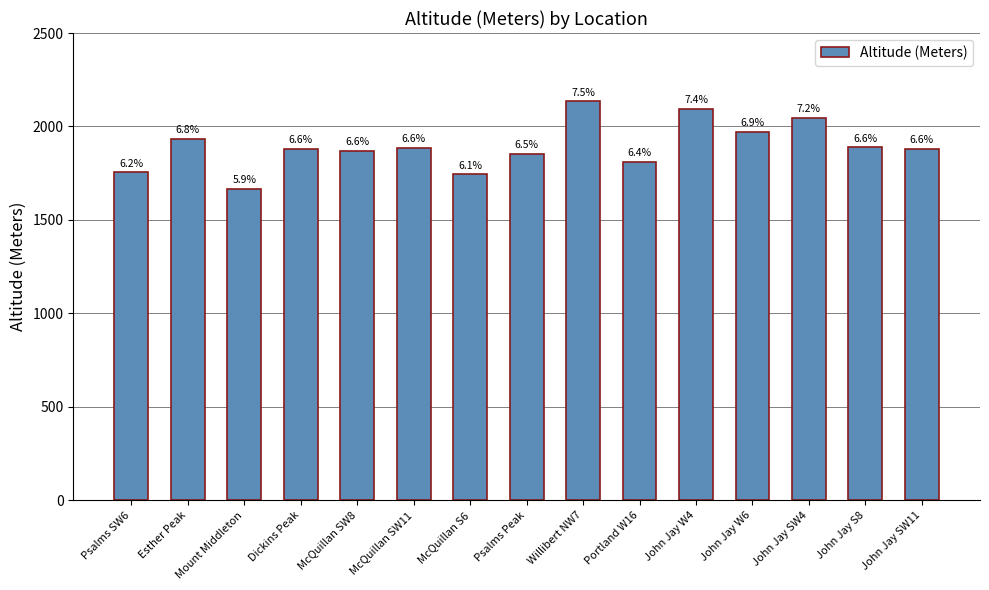

Reading left to right, what are all the values shown in this chart?

1755	1935	1667	1881	1868	1885	1744	1852	2135	1812	2093	1970	2045	1889	1879